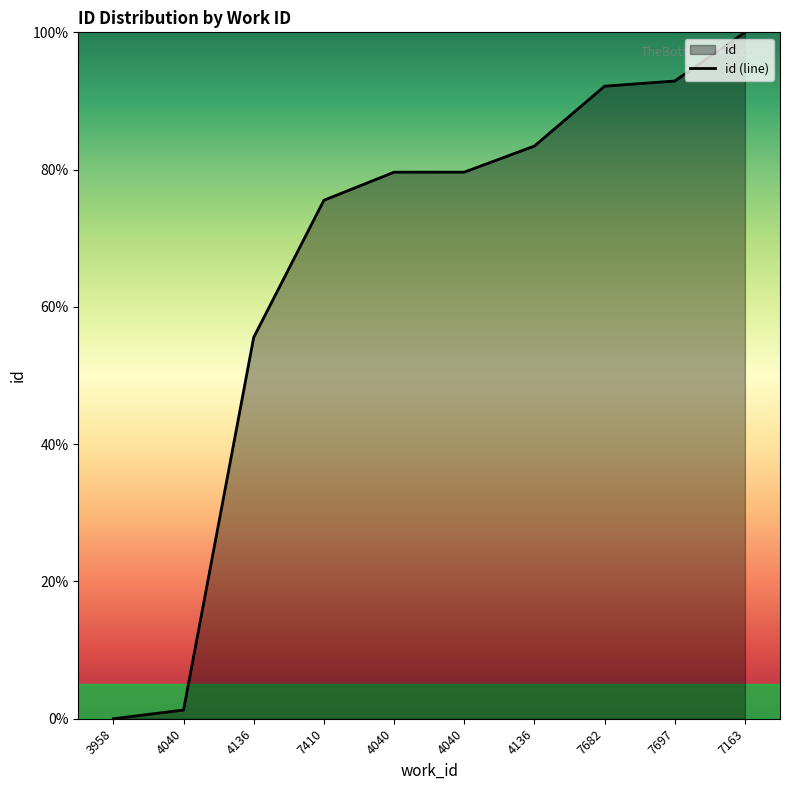

What is the difference between the maximum and second lowest values?

98.7